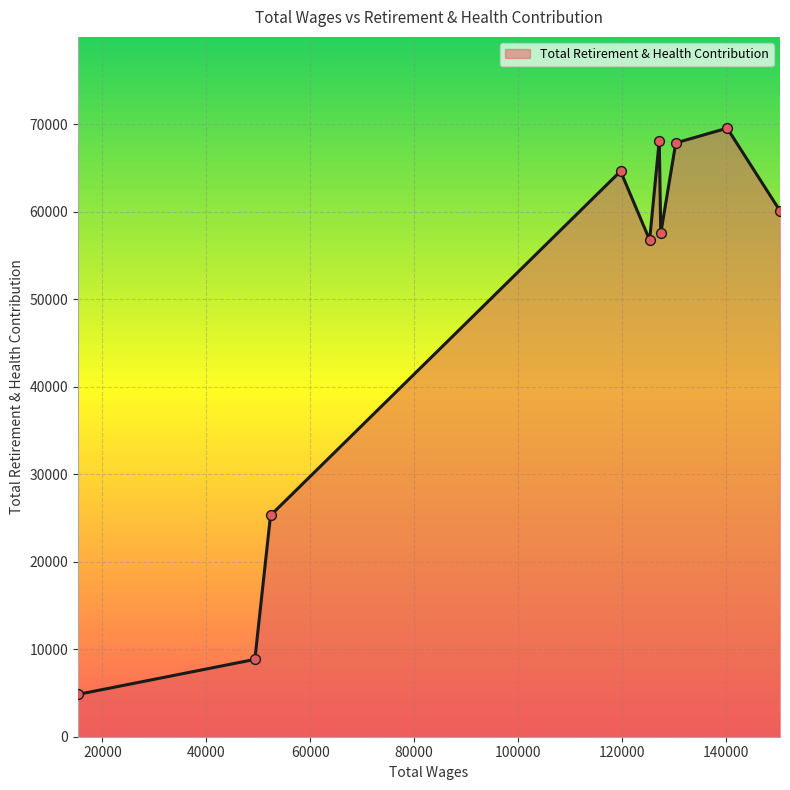

What is the maximum value shown in the chart?

69531